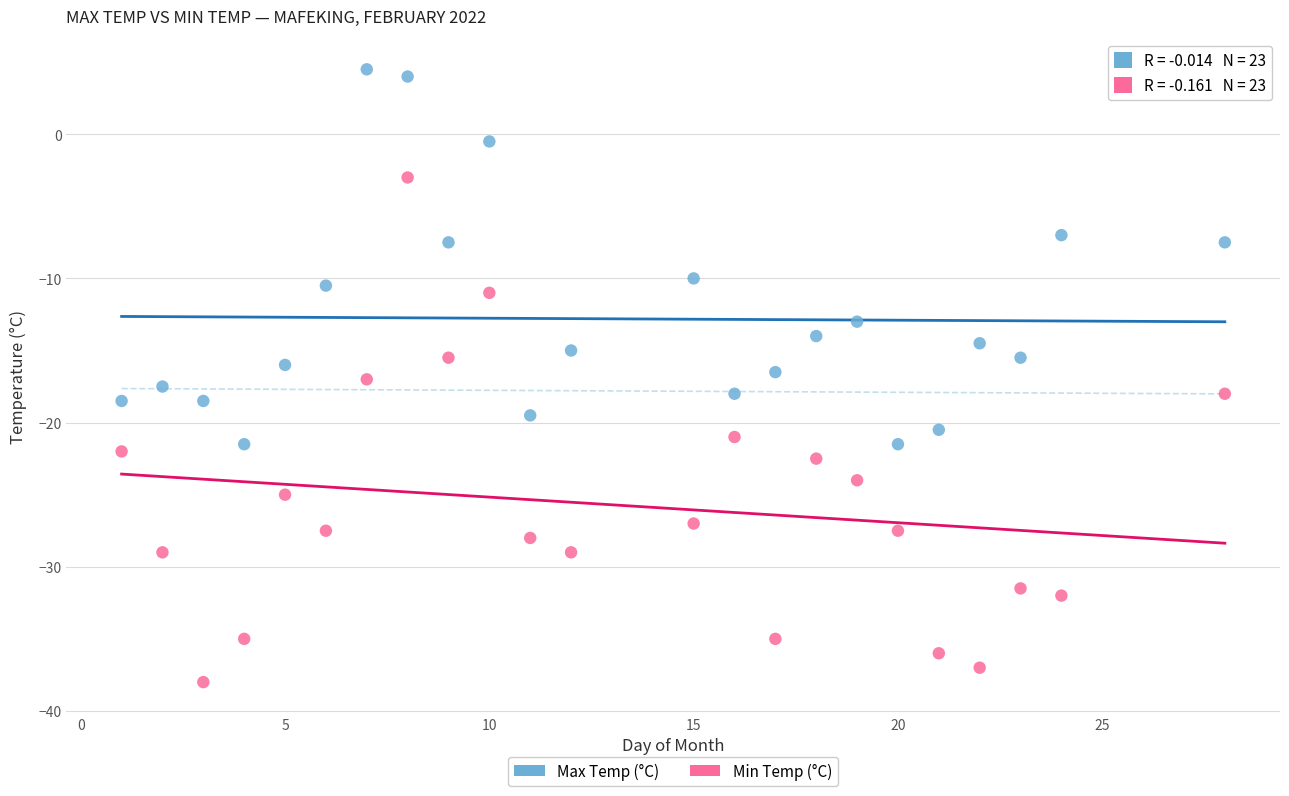

Which series has the largest Y range (max minus min)?

Min Temp (°C)